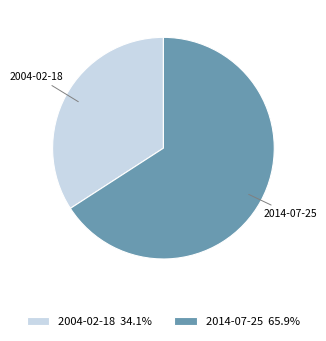

Which slice represents more than half of the pie?

2014-07-25